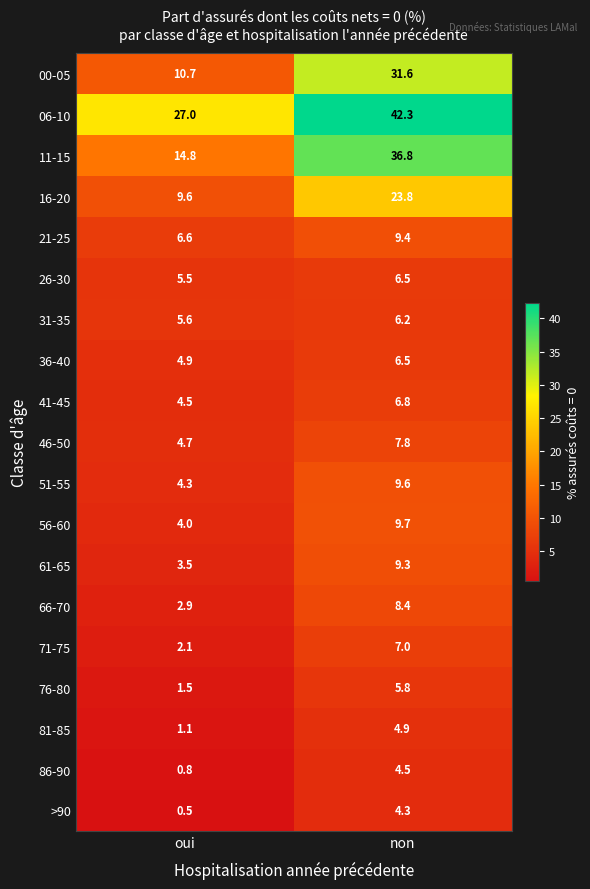

Count the number of categories in the chart.

2